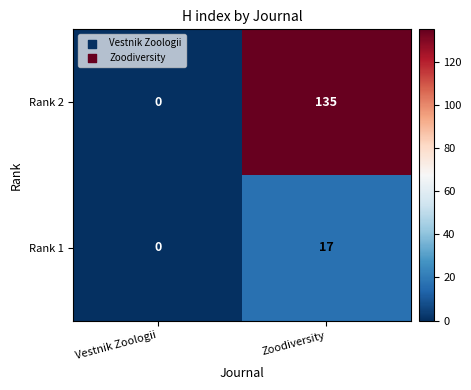

Count the number of categories in the chart.

2